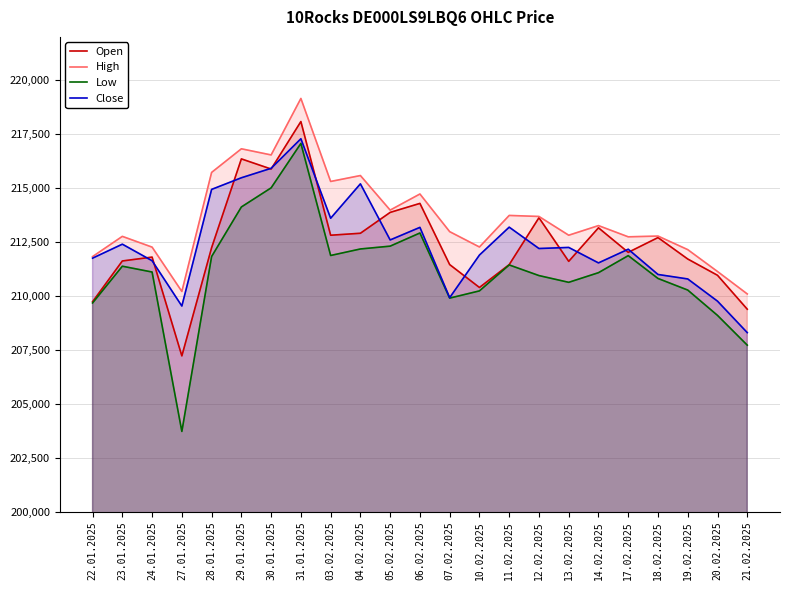

What are all the series names shown in the legend?

Open, High, Low, Close